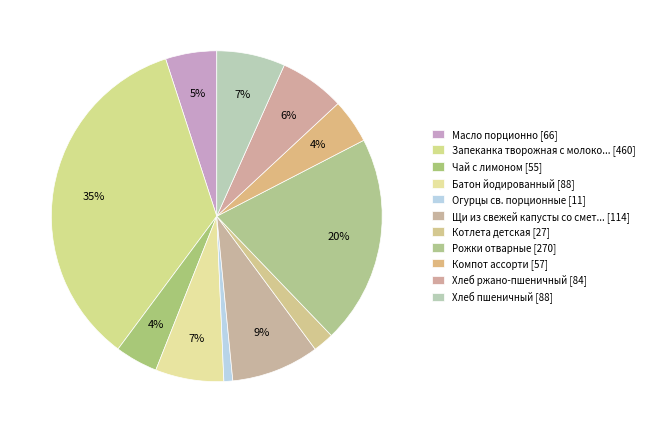

Rank the categories by value from lowest to highest.

Огурцы св. порционные, Котлета детская, Чай с лимоном, Компот ассорти, Масло порционно, Хлеб ржано-пшеничный, Батон йодированный, Хлеб пшеничный, Щи из свежей капусты со сметаной, Рожки отварные, Запеканка творожная с молоко сгущенным